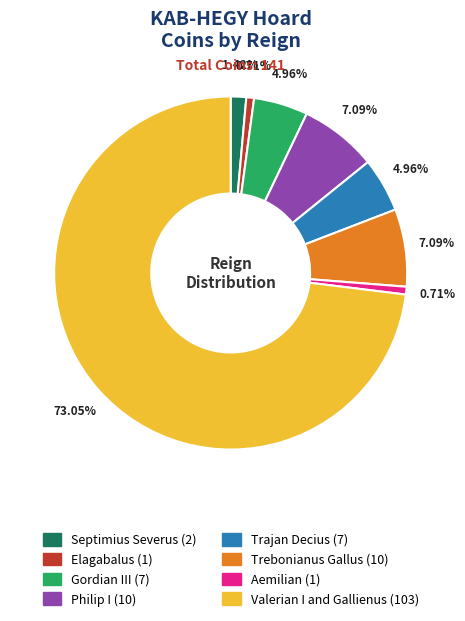

What is the largest slice in the pie chart?

Valerian I and Gallienus